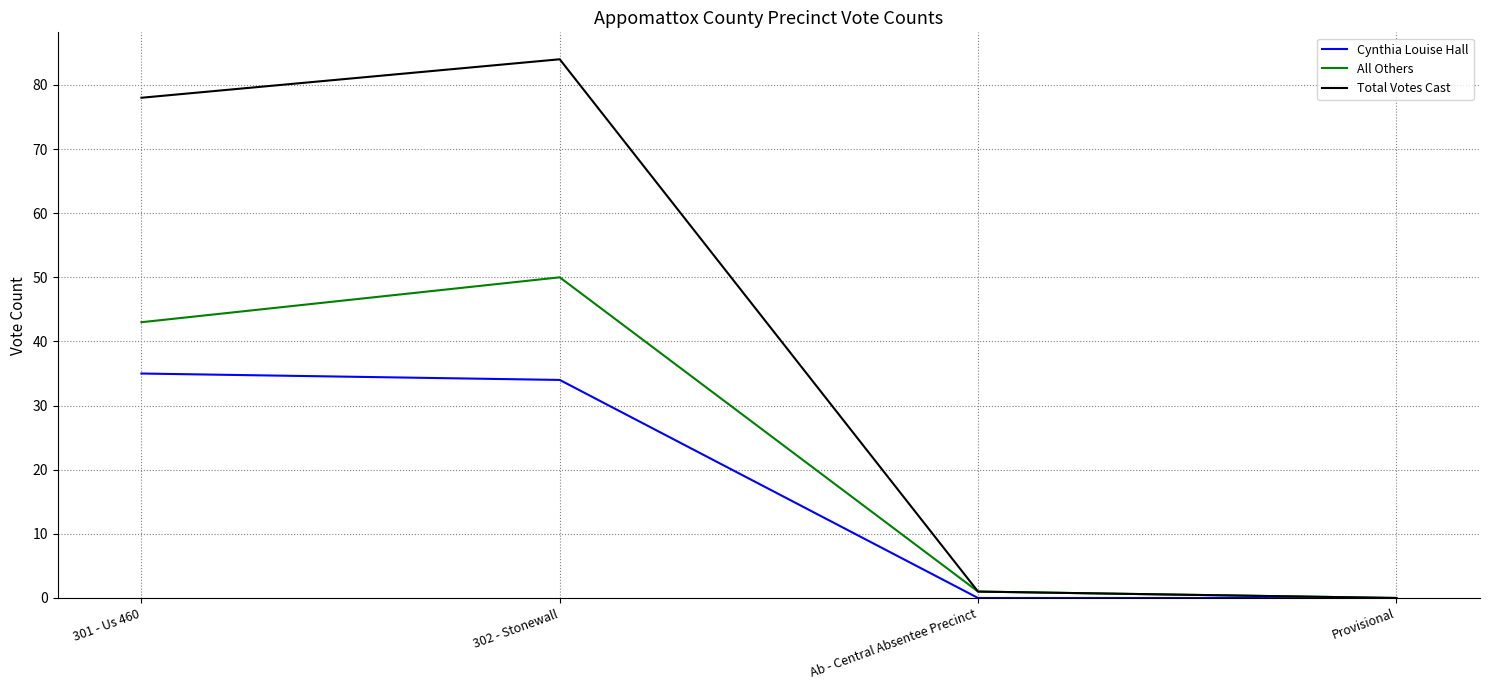

How many series are shown in this chart?

3